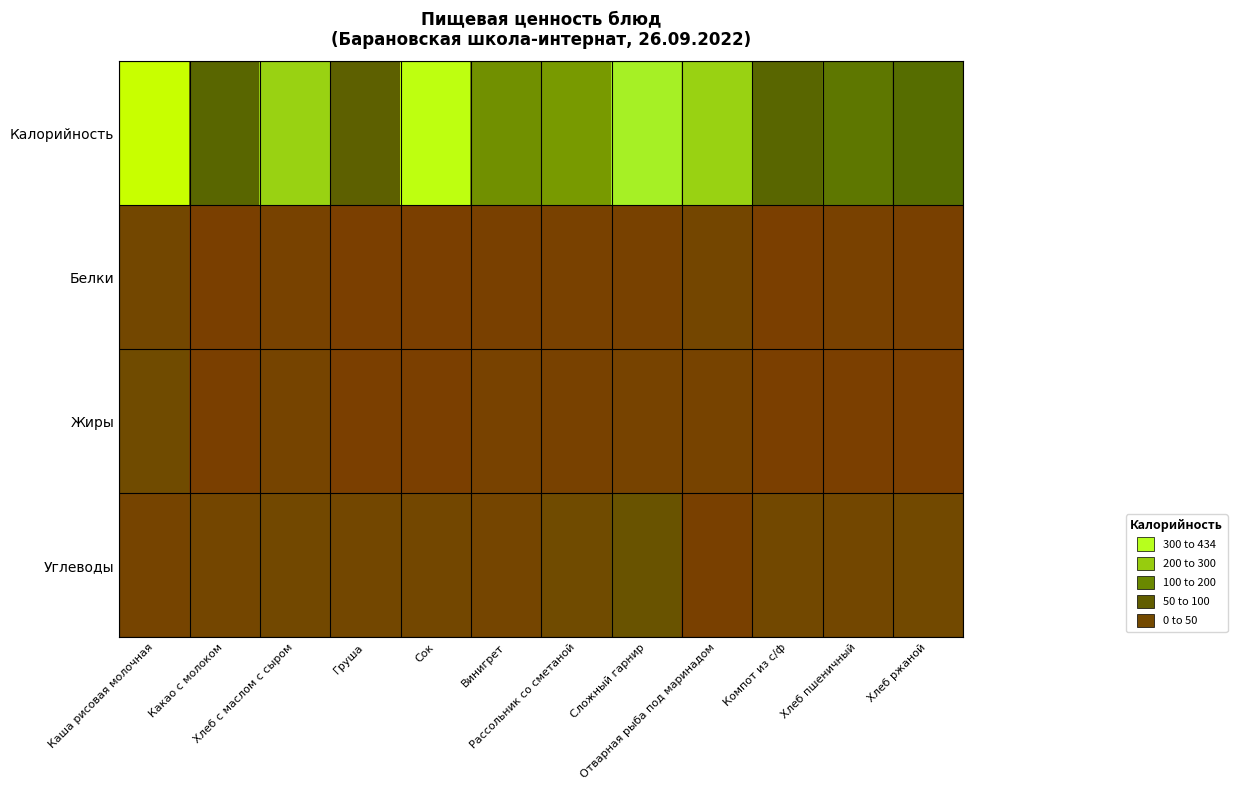

Between Сок and Винигрет, which is larger?

Сок